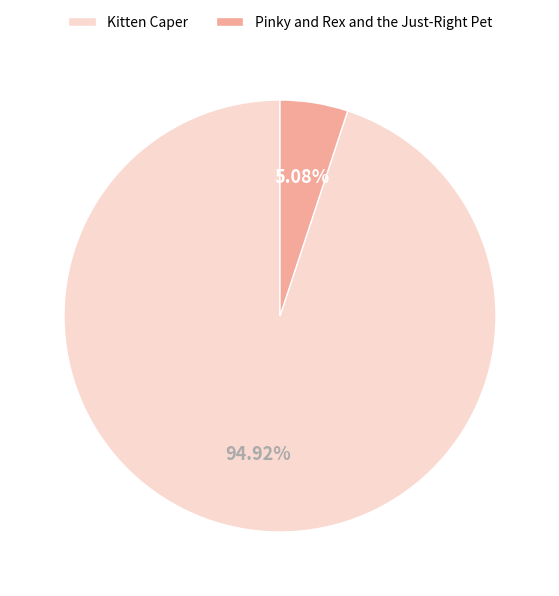

Rank the categories by value from lowest to highest.

Pinky and Rex and the Just-Right Pet, Kitten Caper